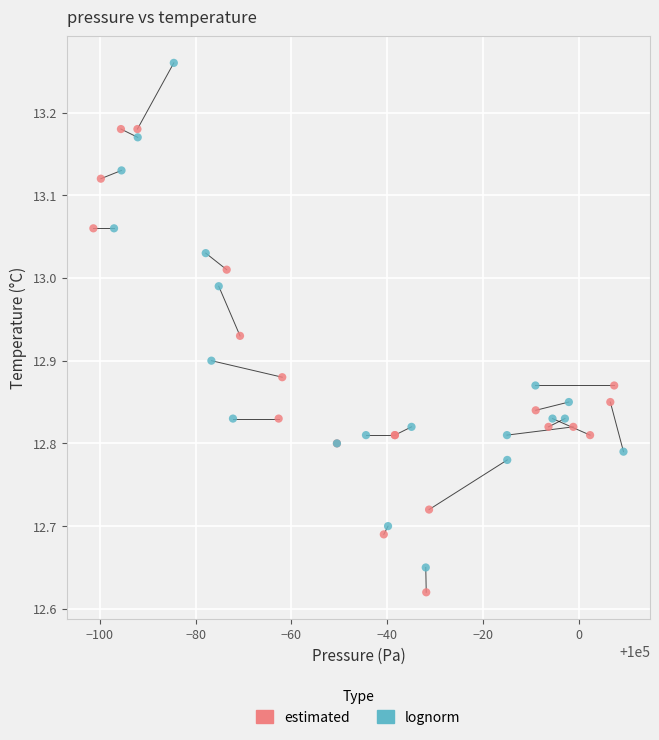

Which series has the widest spread of Y values?

lognorm